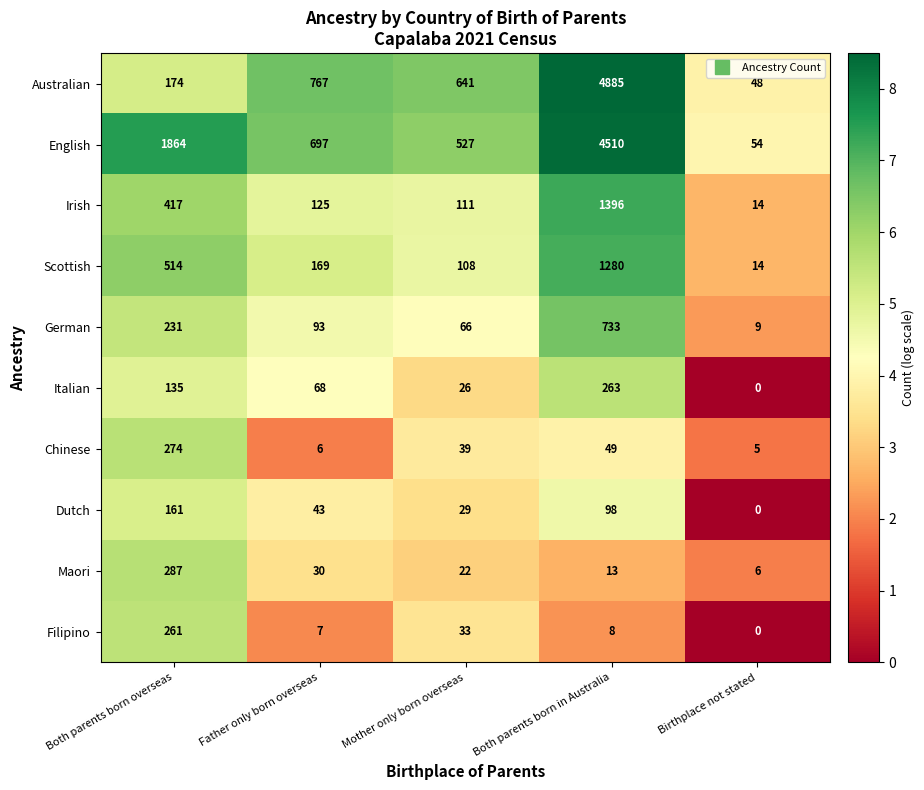

What is the total value across all series at Both parents born overseas?

4318